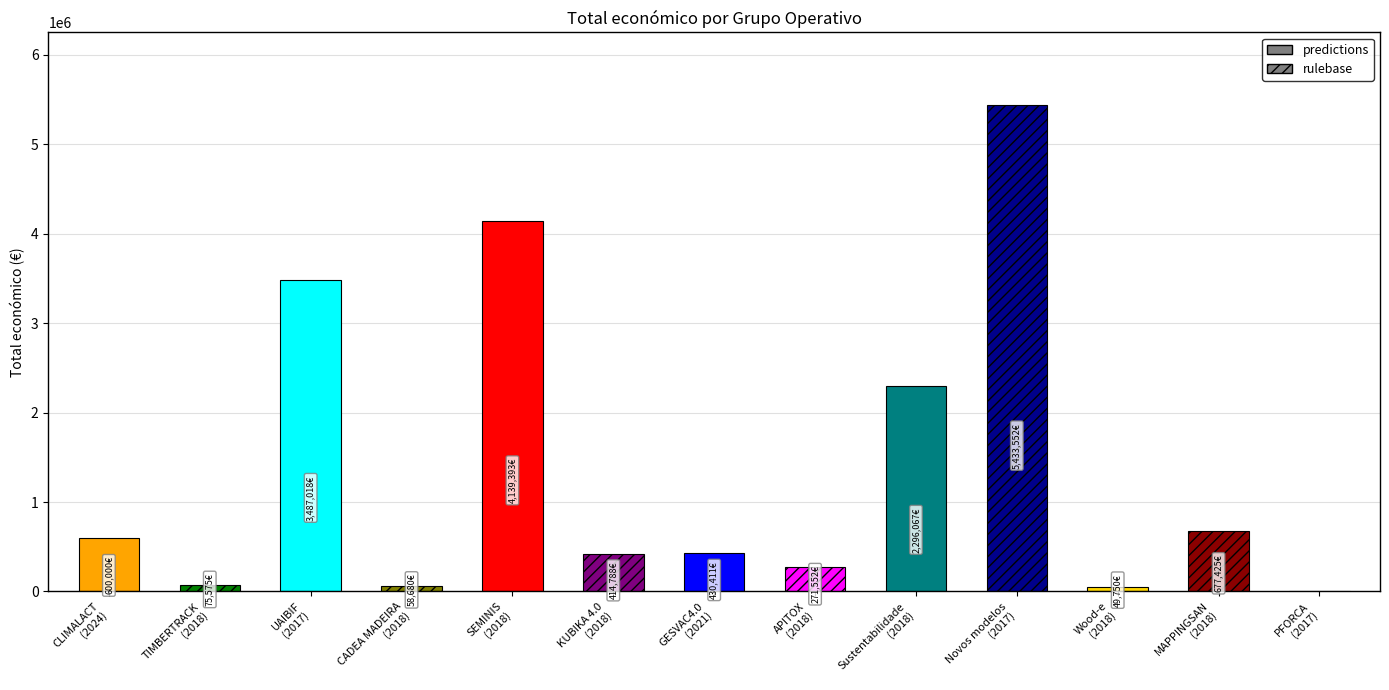

What is the difference between the values at PFORCA
(2017) and TIMBERTRACK
(2018)?

75575